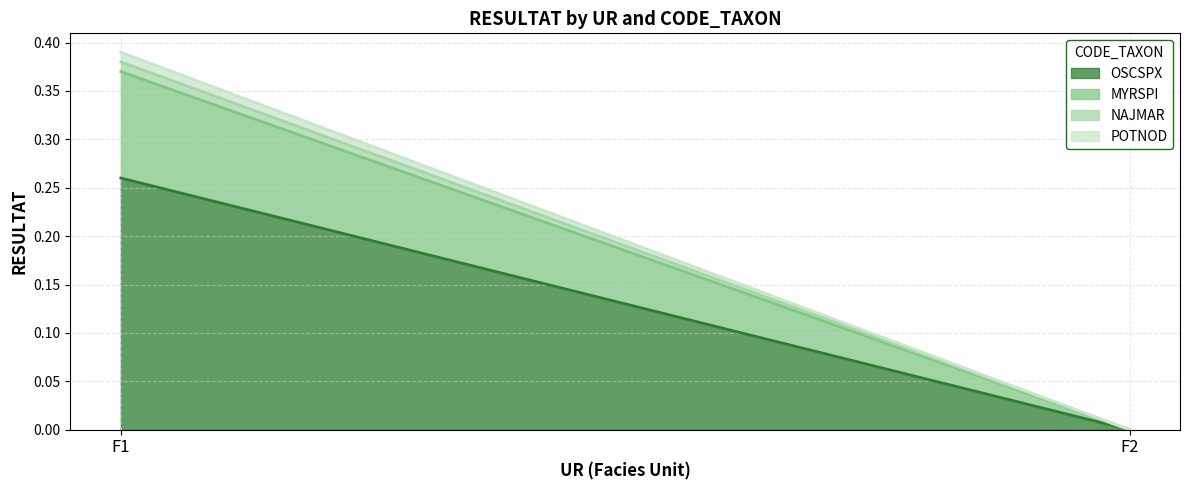

How many lines are shown in the chart?

4